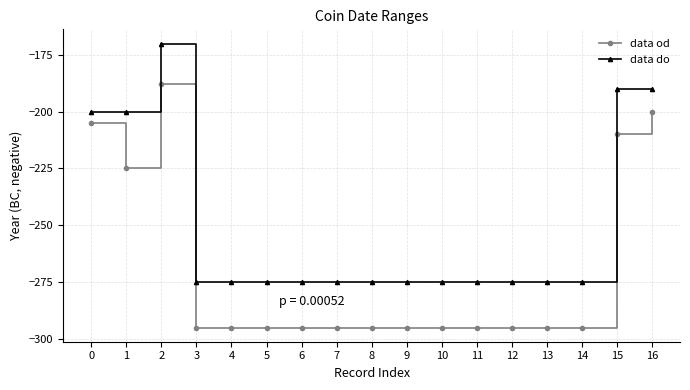

Which category has the highest value in the data do series?

2